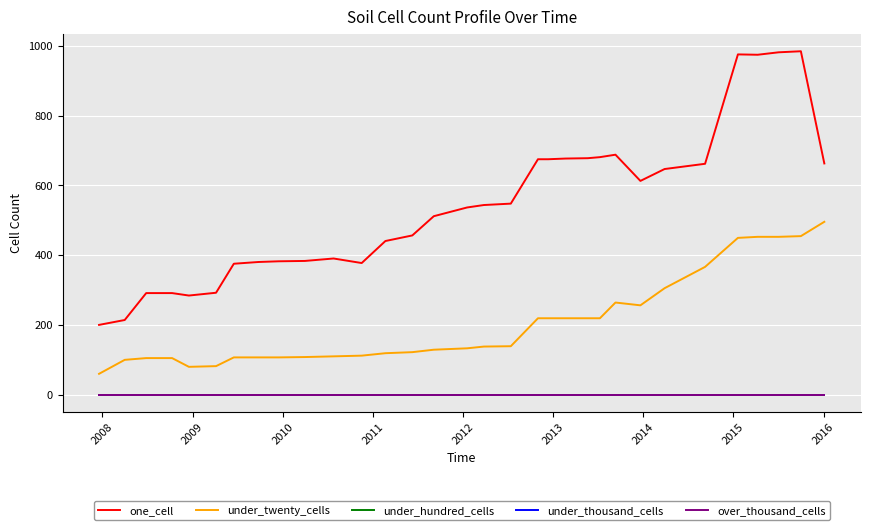

What is the value of the under_twenty_cells point at the 5th from the left?

81